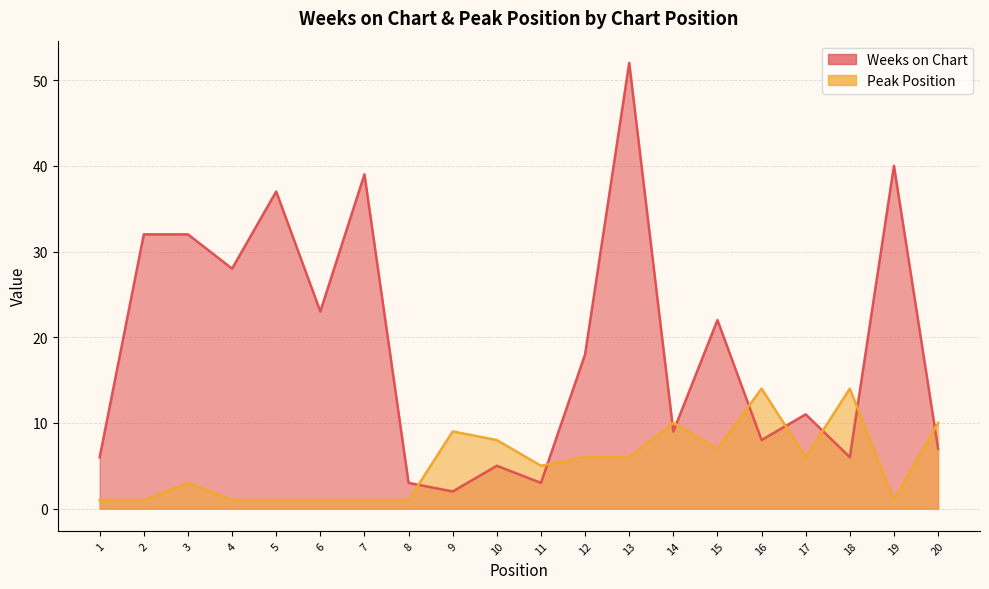

Rank the series at 14 from highest to lowest value.

Peak Position, Weeks on Chart